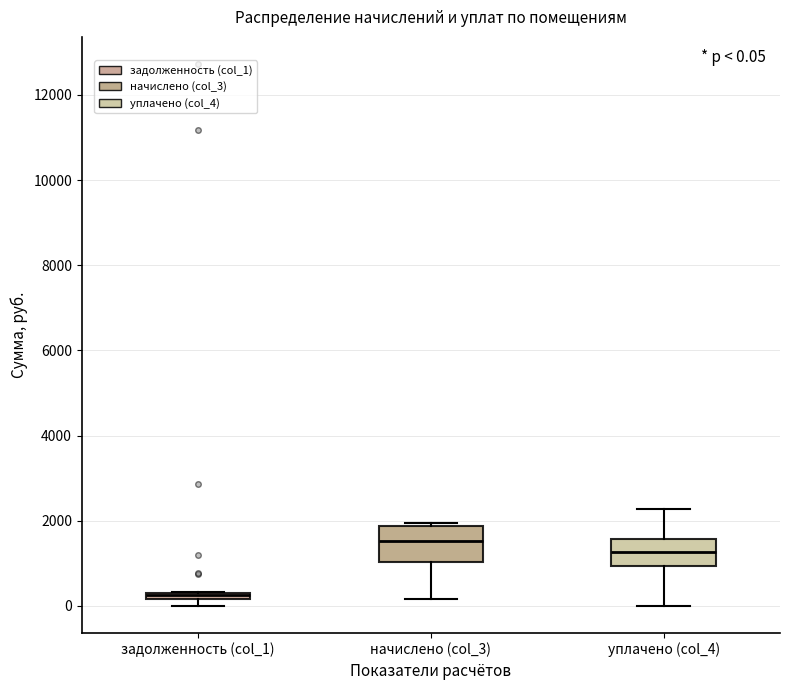

Which box has the lowest median line?

задолженность (col_1)